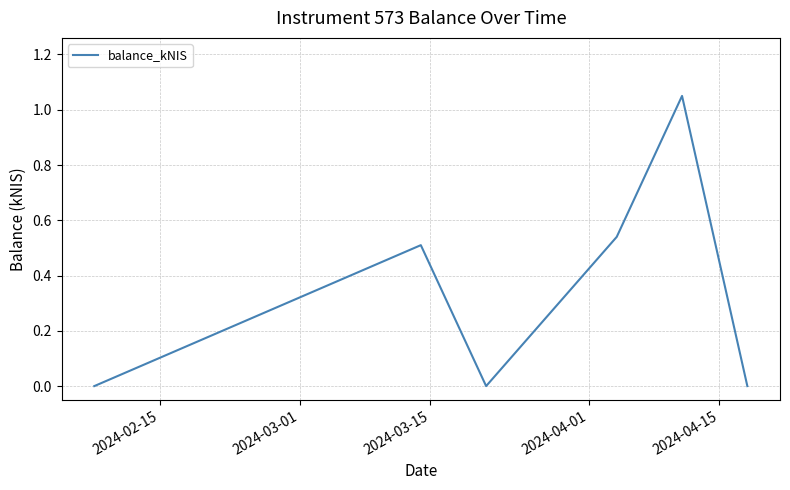

How many series are shown in this chart?

1